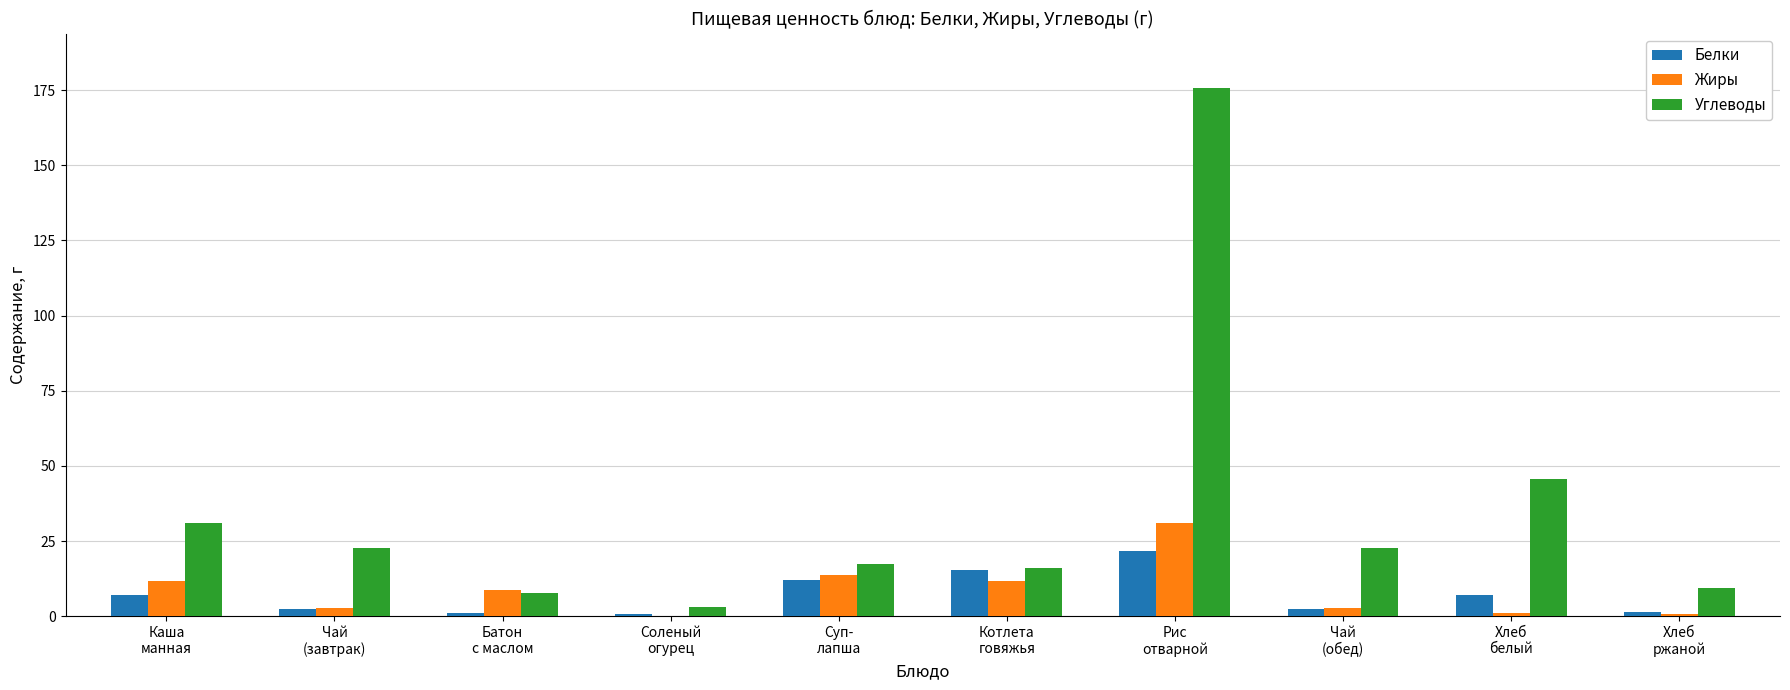

What is the spread (max minus min) of values at Каша
манная?

23.9